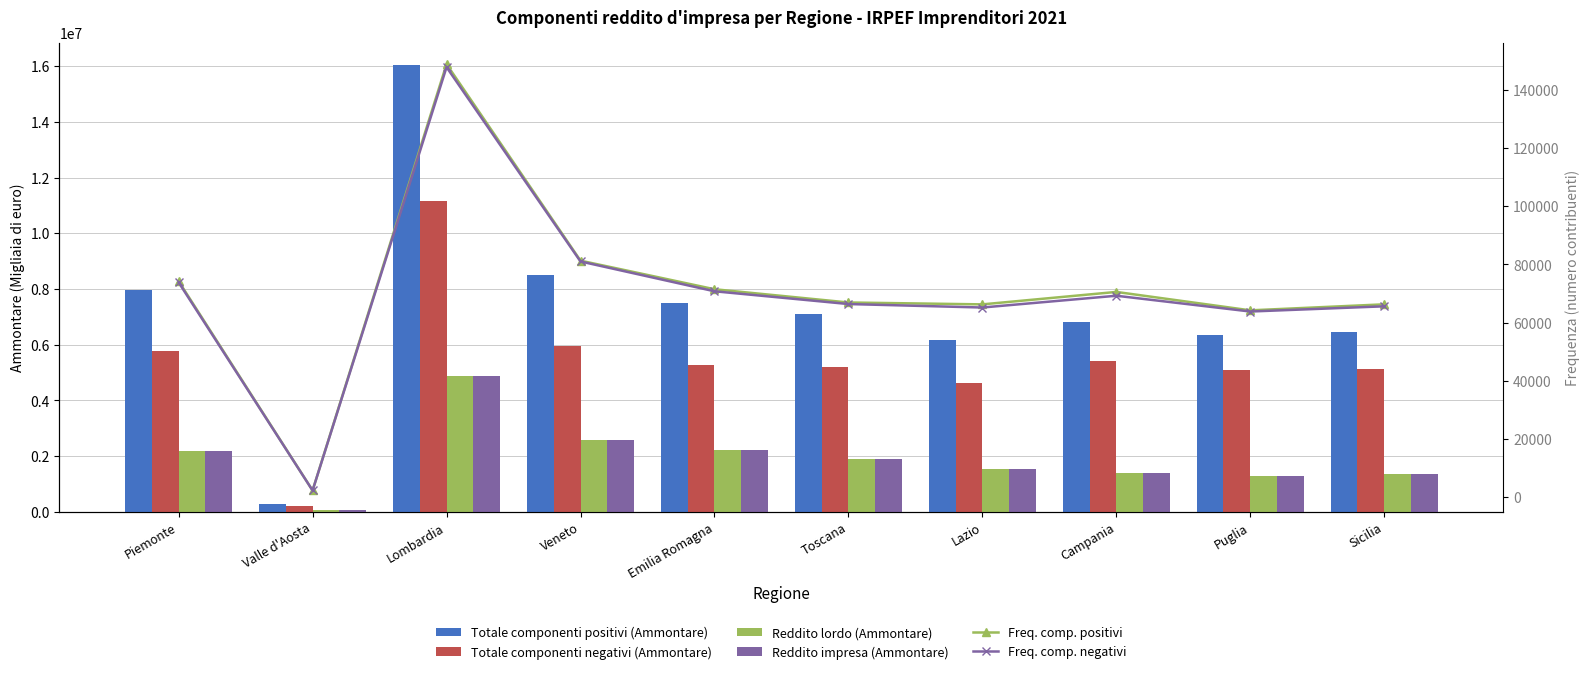

Count the number of data series in this chart.

6